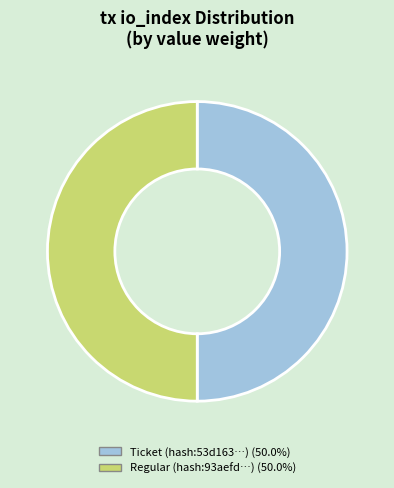

What is the largest slice in the pie chart?

Regular tx (io_index=26)